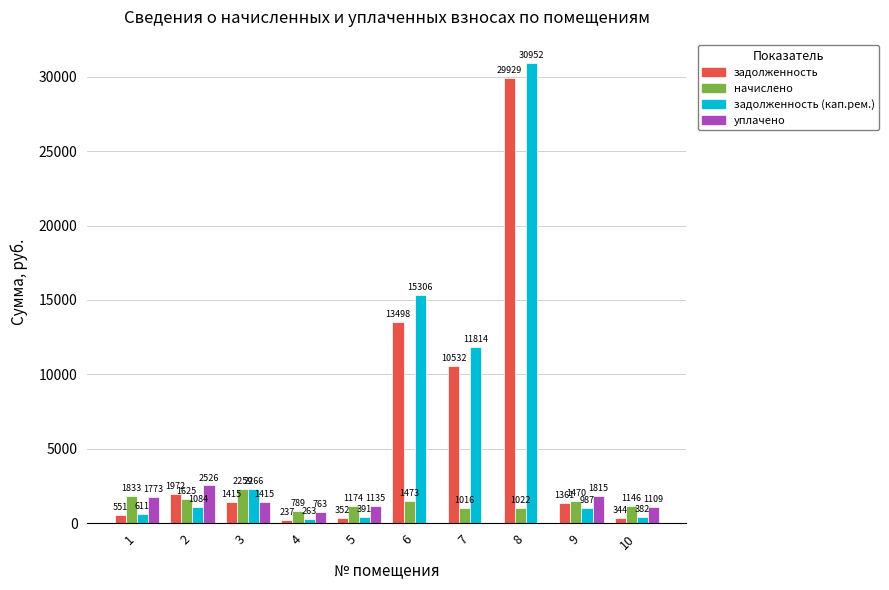

At which label is задолженность (кап.рем.) closest to 15607?

6